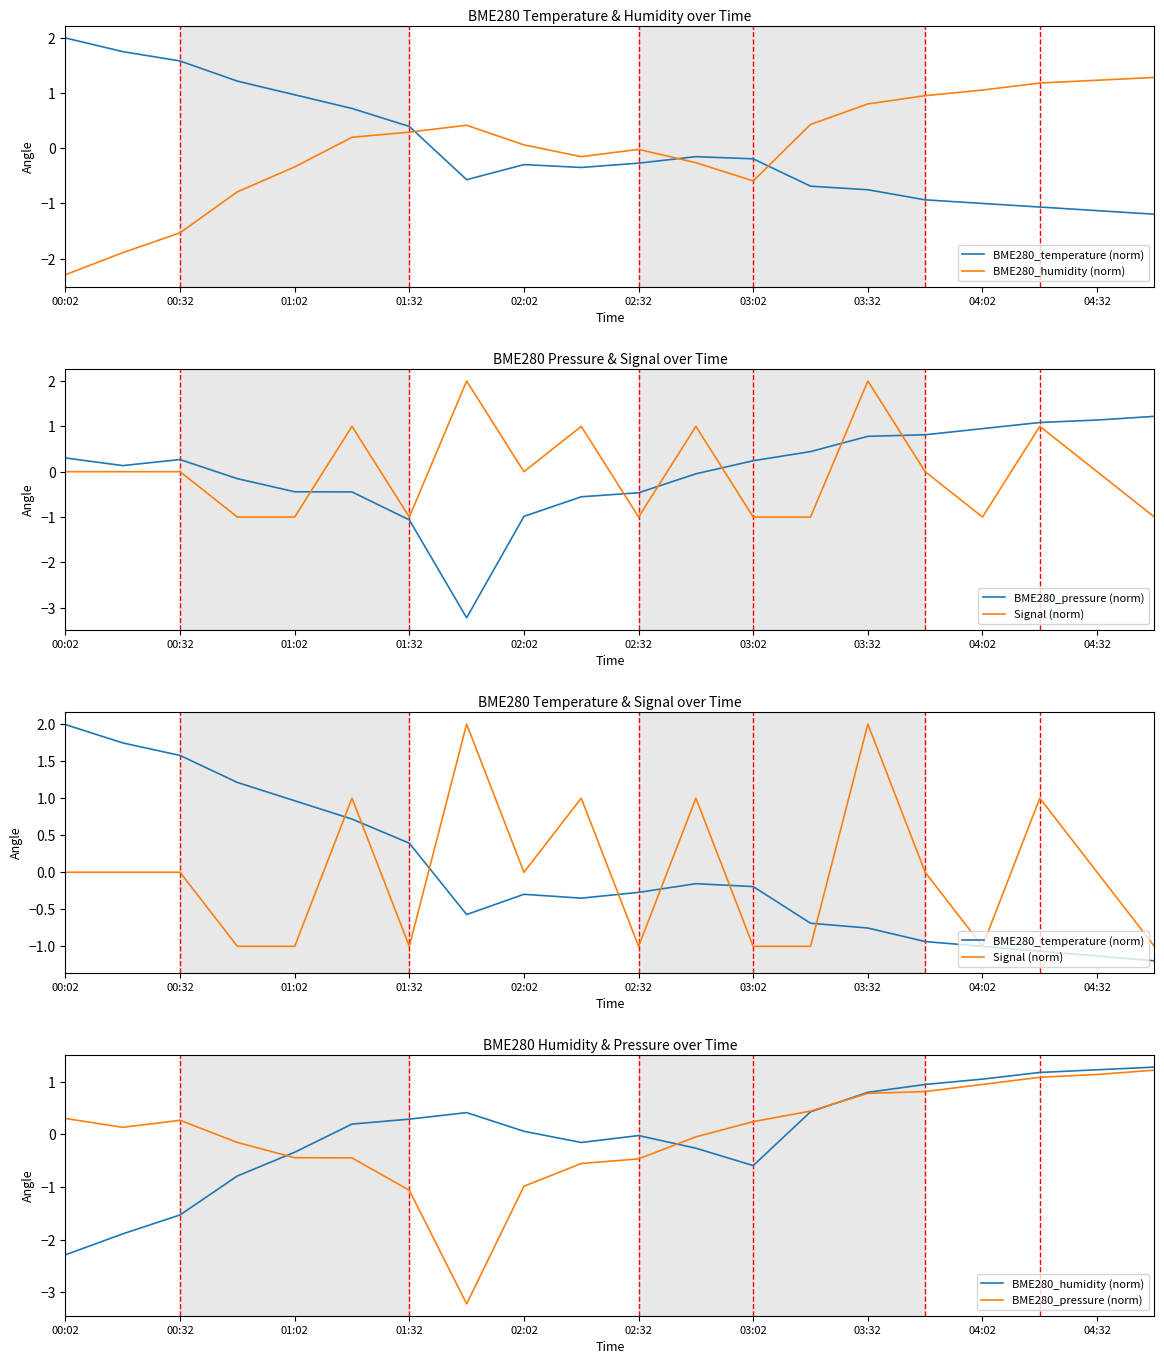

Which series has the largest total across all categories?

BME280_pressure (norm)